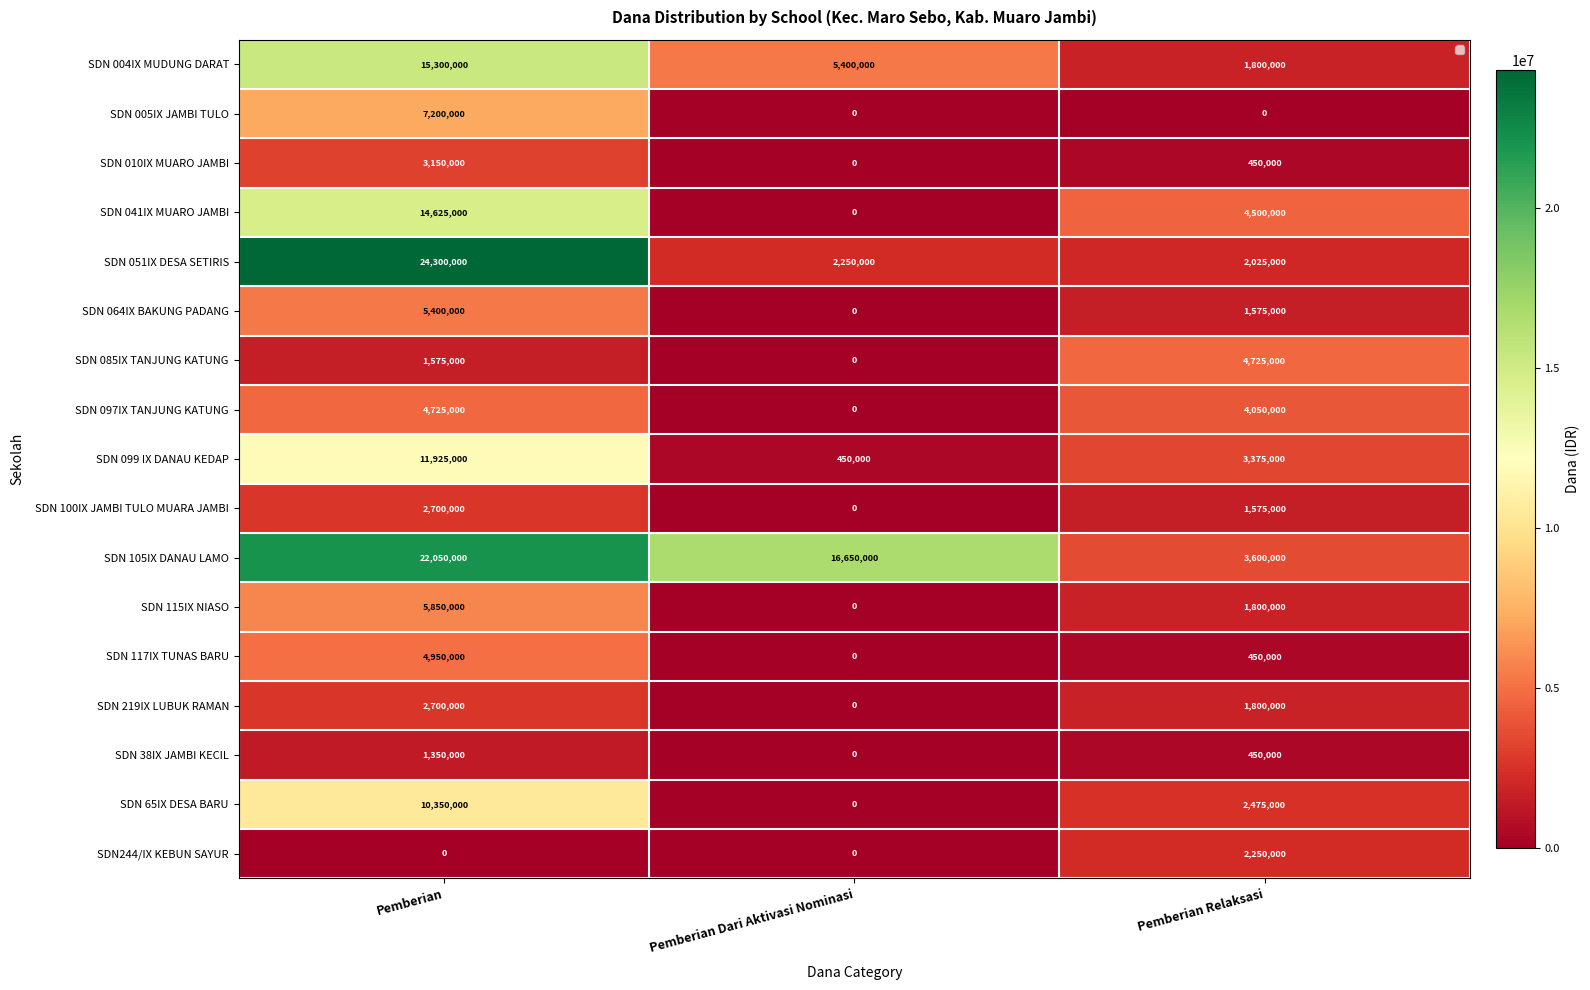

What is the difference between the SDN 115IX NIASO values at Pemberian and Pemberian Dari Aktivasi Nominasi?

5850000